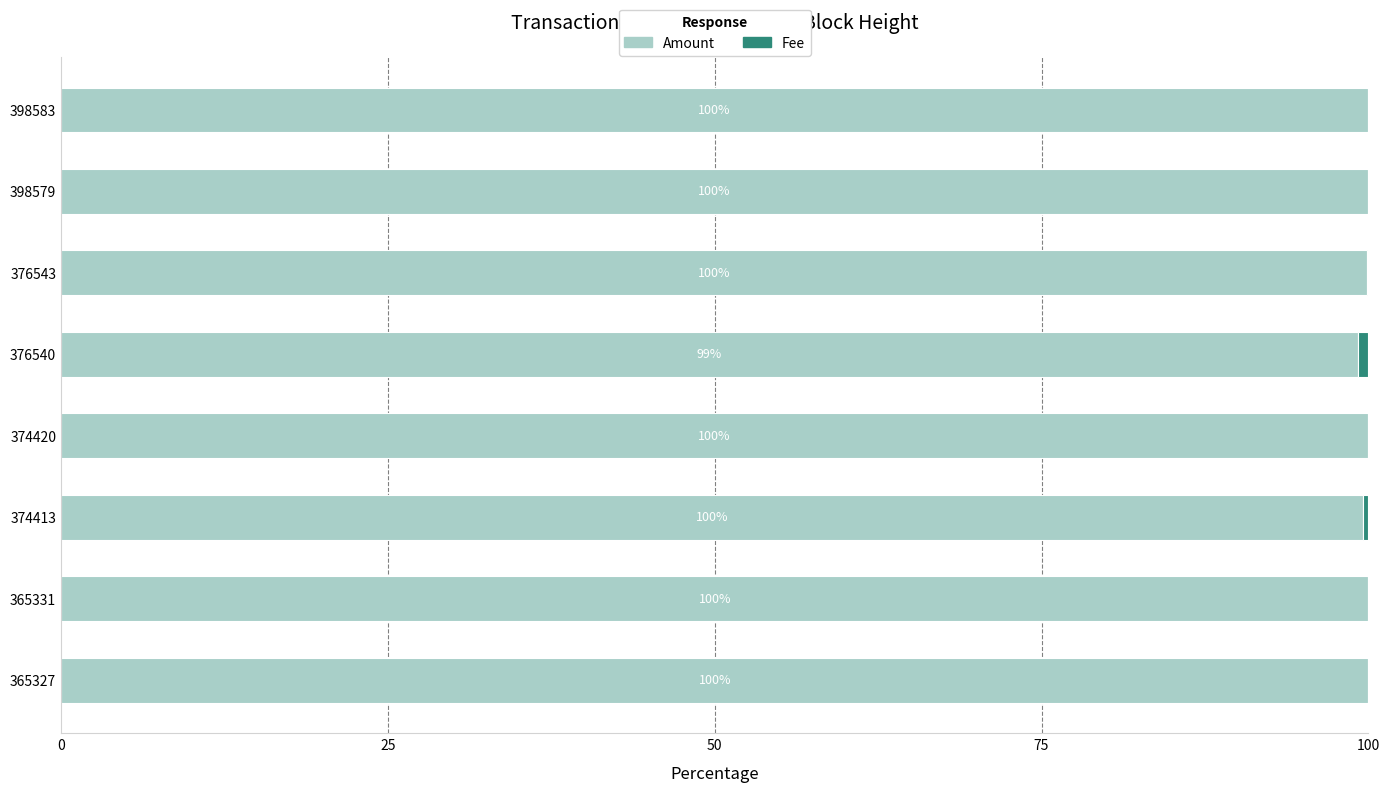

What is the total value across all series at 376543?

100.0